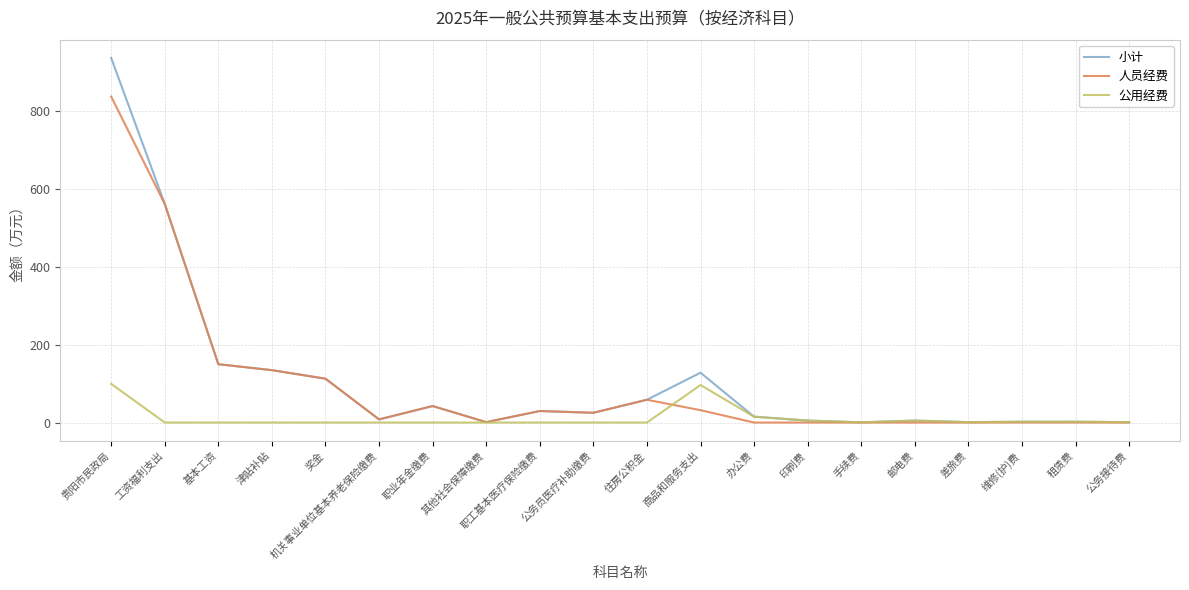

In 人员经费, how many points are higher than both neighbors (excluding endpoints)?

3